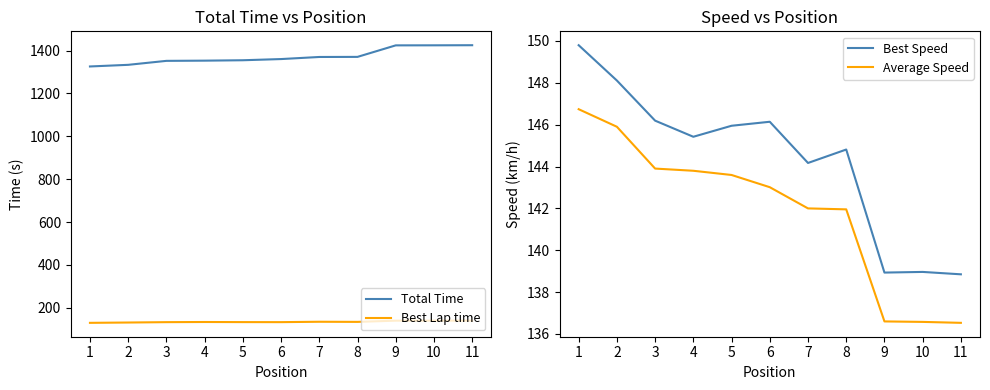

Which series ends up on top after the final intersection of Best Lap time and Best Speed?

Best Lap time